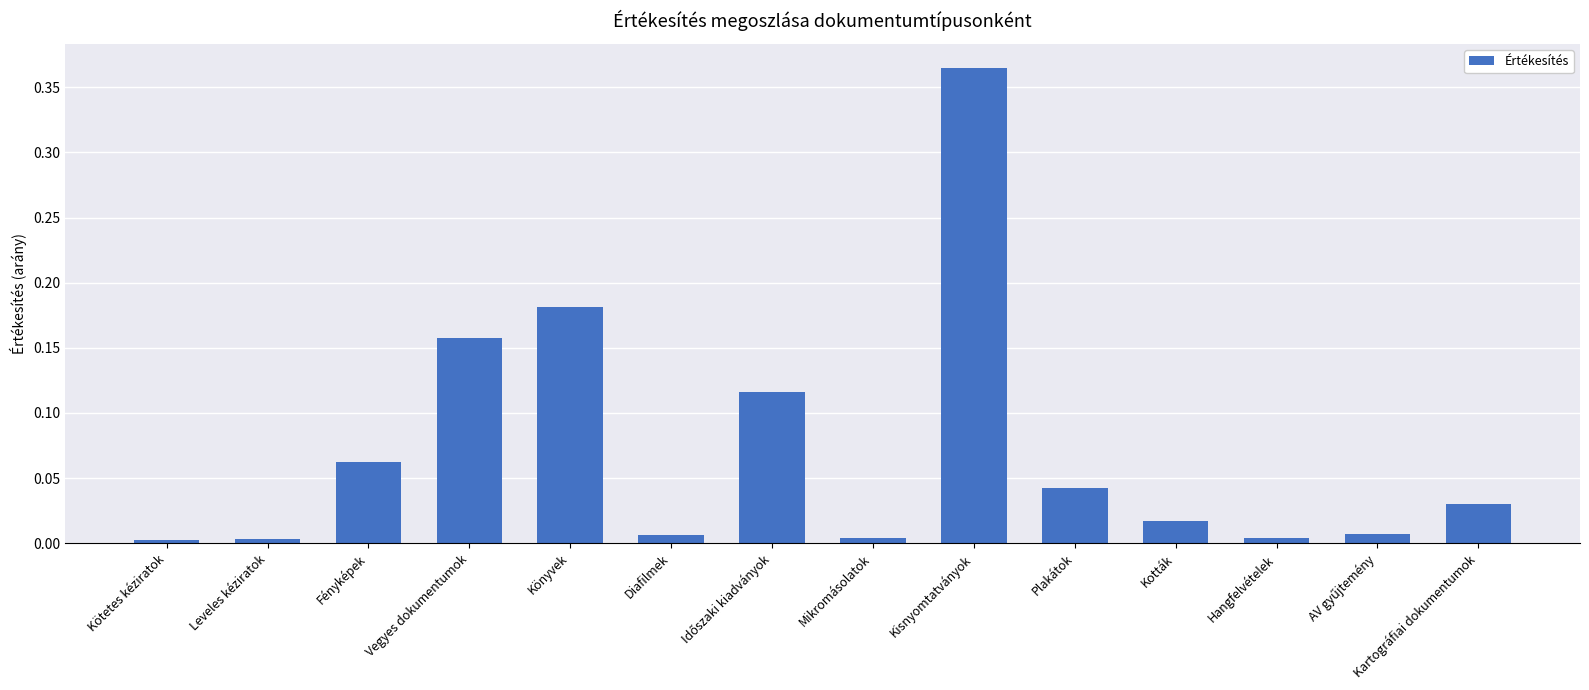

The value at Könyvek is 0.3. True or false?

False